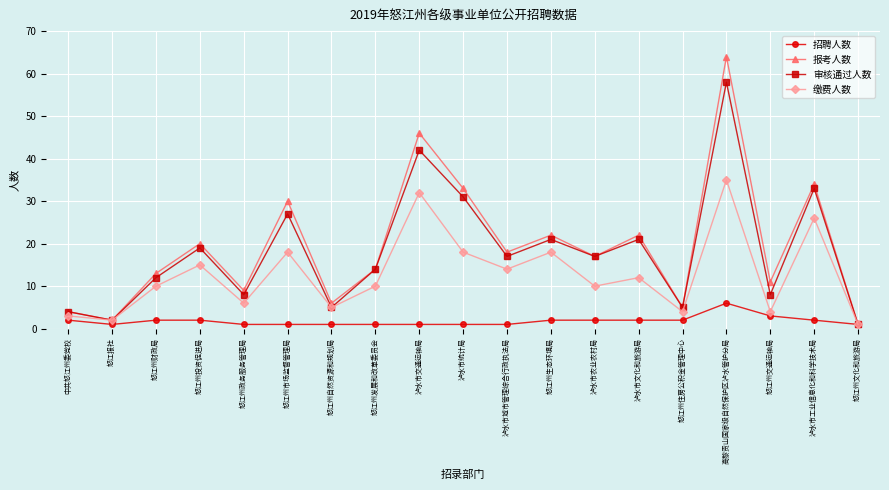

Reading left to right, transcribe all the data shown in this chart.

招聘人数: 中共怒江州委党校=2	怒江报社=1	怒江州财政局=2	怒江州投资促进局=2	怒江州政务服务管理局=1	怒江州市场监督管理局=1	怒江州自然资源和规划局=1	怒江州发展和改革委员会=1	泸水市交通运输局=1	泸水市统计局=1	泸水市城市管理综合行政执法局=1	怒江州生态环境局=2	泸水市农业农村局=2	泸水市文化和旅游局=2	怒江州住房公积金管理中心=2	高黎贡山国家级自然保护区泸水管护分局=6	怒江州交通运输局=3	泸水市工业信息化和科学技术局=2	怒江州文化和旅游局=1
报考人数: 中共怒江州委党校=4	怒江报社=2	怒江州财政局=13	怒江州投资促进局=20	怒江州政务服务管理局=9	怒江州市场监督管理局=30	怒江州自然资源和规划局=6	怒江州发展和改革委员会=14	泸水市交通运输局=46	泸水市统计局=33	泸水市城市管理综合行政执法局=18	怒江州生态环境局=22	泸水市农业农村局=17	泸水市文化和旅游局=22	怒江州住房公积金管理中心=5	高黎贡山国家级自然保护区泸水管护分局=64	怒江州交通运输局=11	泸水市工业信息化和科学技术局=34	怒江州文化和旅游局=1
审核通过人数: 中共怒江州委党校=4	怒江报社=2	怒江州财政局=12	怒江州投资促进局=19	怒江州政务服务管理局=8	怒江州市场监督管理局=27	怒江州自然资源和规划局=5	怒江州发展和改革委员会=14	泸水市交通运输局=42	泸水市统计局=31	泸水市城市管理综合行政执法局=17	怒江州生态环境局=21	泸水市农业农村局=17	泸水市文化和旅游局=21	怒江州住房公积金管理中心=5	高黎贡山国家级自然保护区泸水管护分局=58	怒江州交通运输局=8	泸水市工业信息化和科学技术局=33	怒江州文化和旅游局=1
缴费人数: 中共怒江州委党校=3	怒江报社=2	怒江州财政局=10	怒江州投资促进局=15	怒江州政务服务管理局=6	怒江州市场监督管理局=18	怒江州自然资源和规划局=5	怒江州发展和改革委员会=10	泸水市交通运输局=32	泸水市统计局=18	泸水市城市管理综合行政执法局=14	怒江州生态环境局=18	泸水市农业农村局=10	泸水市文化和旅游局=12	怒江州住房公积金管理中心=4	高黎贡山国家级自然保护区泸水管护分局=35	怒江州交通运输局=4	泸水市工业信息化和科学技术局=26	怒江州文化和旅游局=1